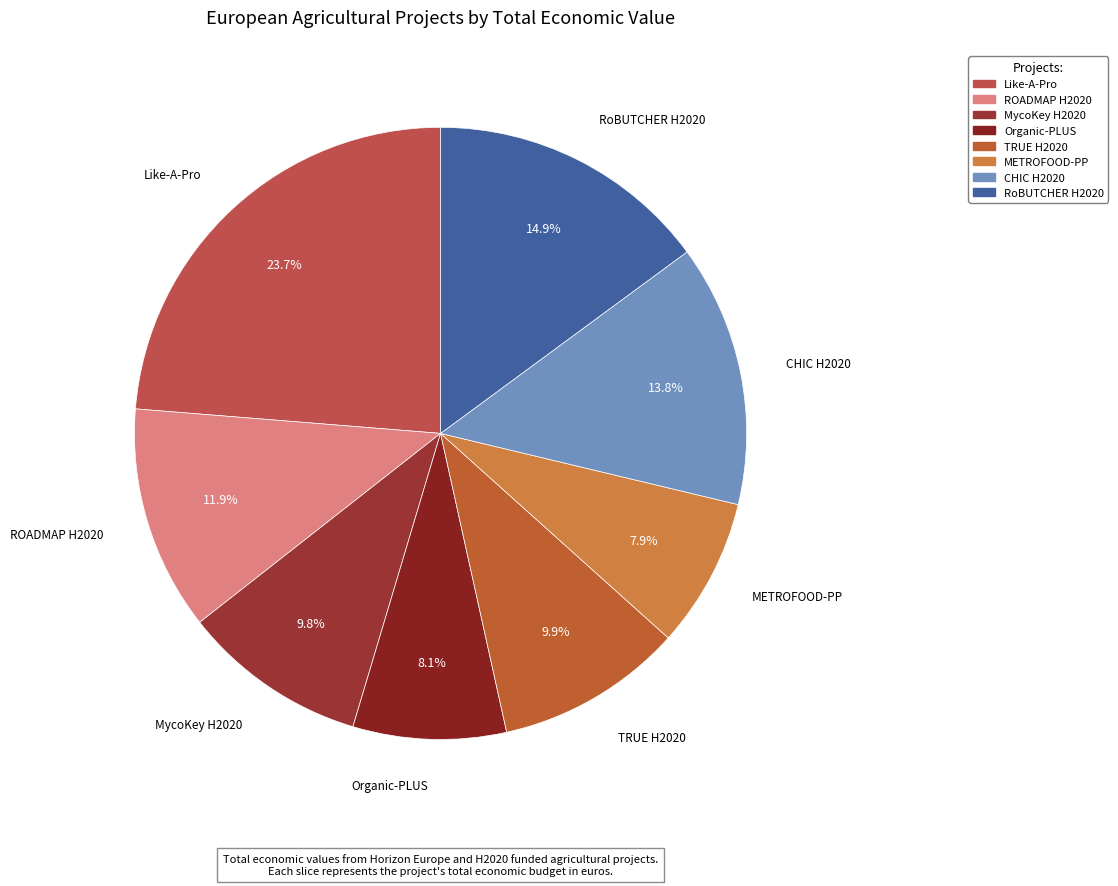

Between MycoKey H2020 and CHIC H2020, which is larger?

CHIC H2020